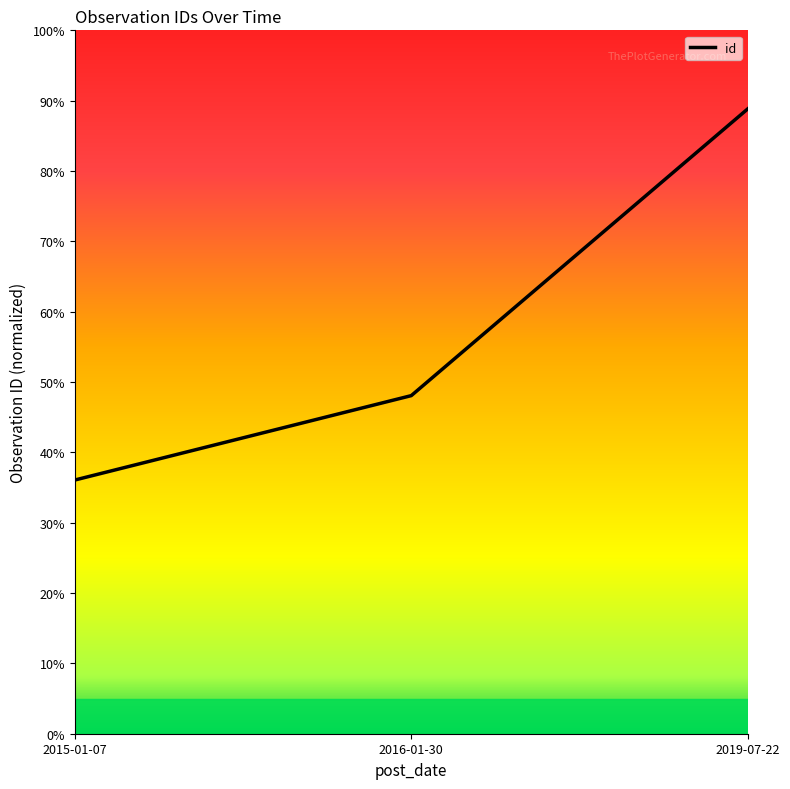

The value at 2015-01-07 is 0.4. True or false?

True